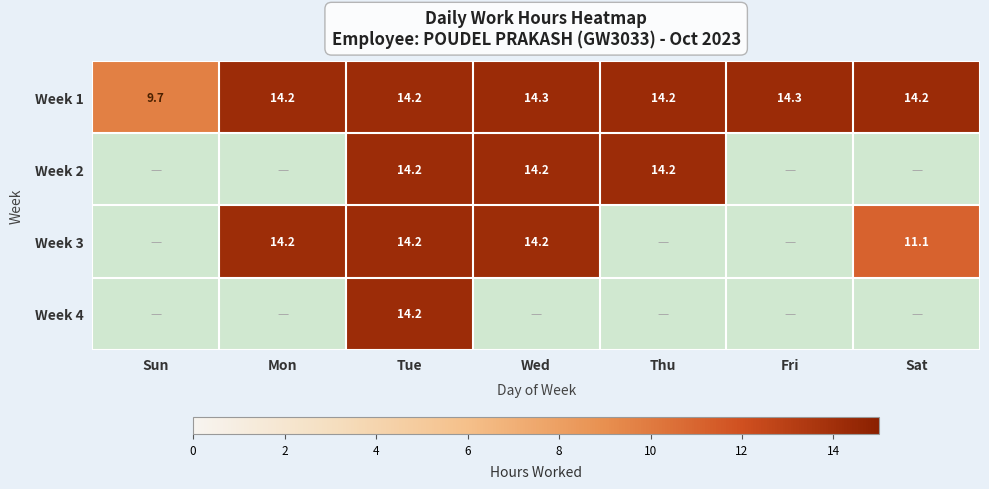

What is the lowest value of the Week 1 series?

9.7